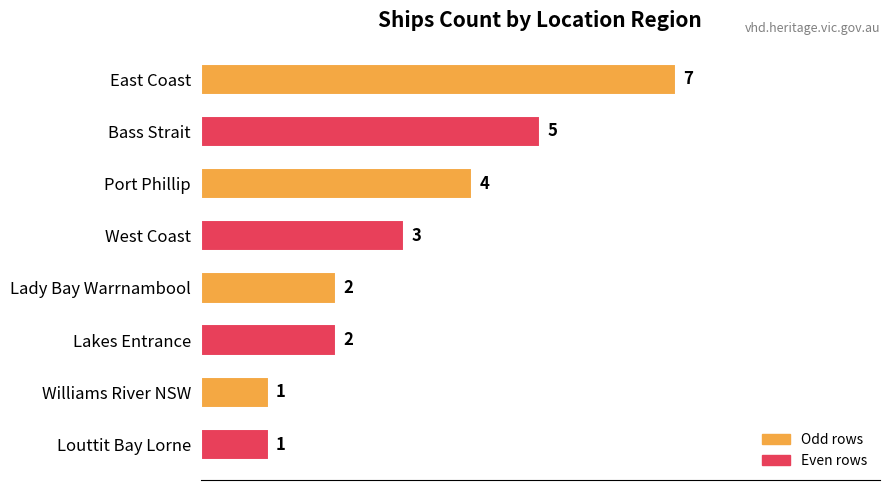

Approximately how many times larger is the value at Port Phillip compared to Lakes Entrance?

2.0